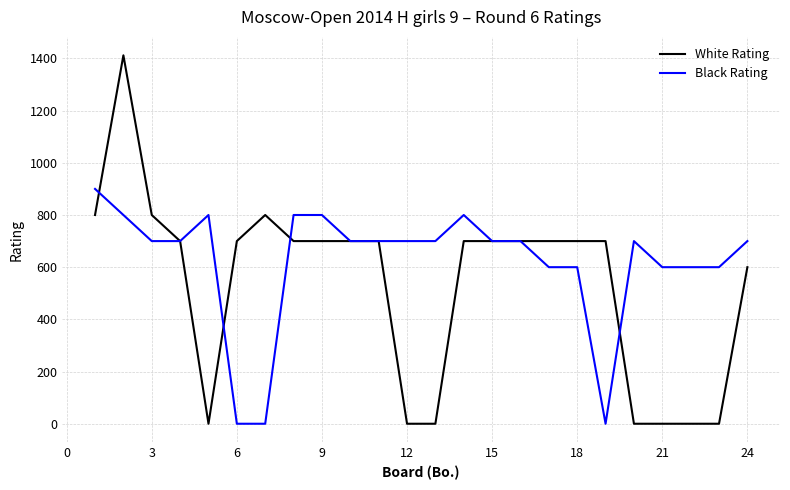

What is the greatest value displayed?

1412